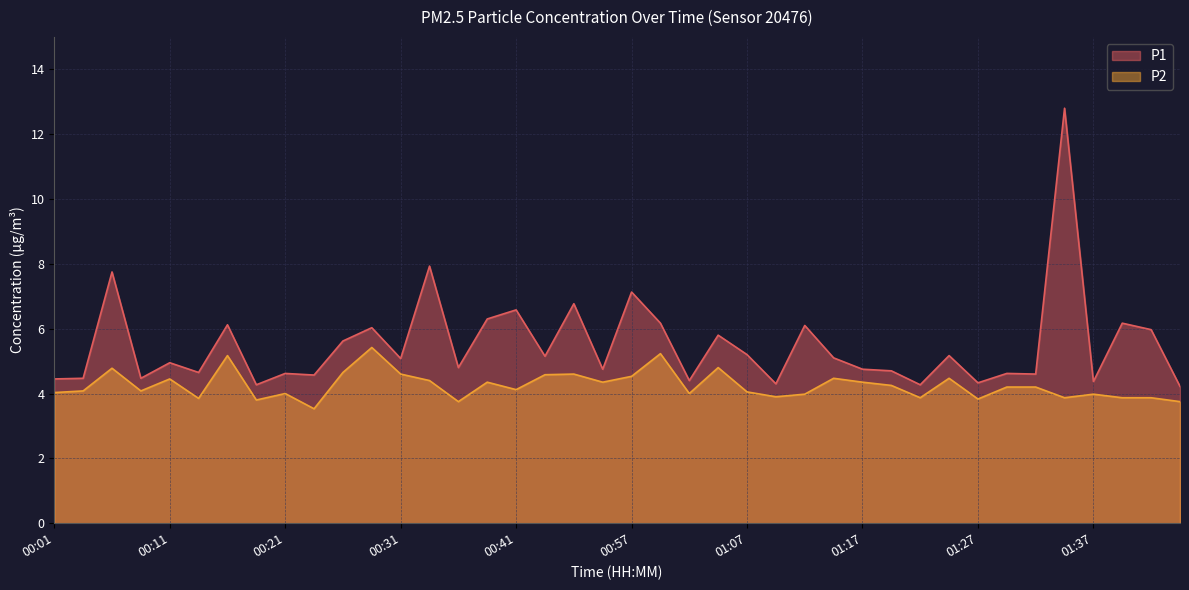

Which category has the highest value in the P2 series?

00:29